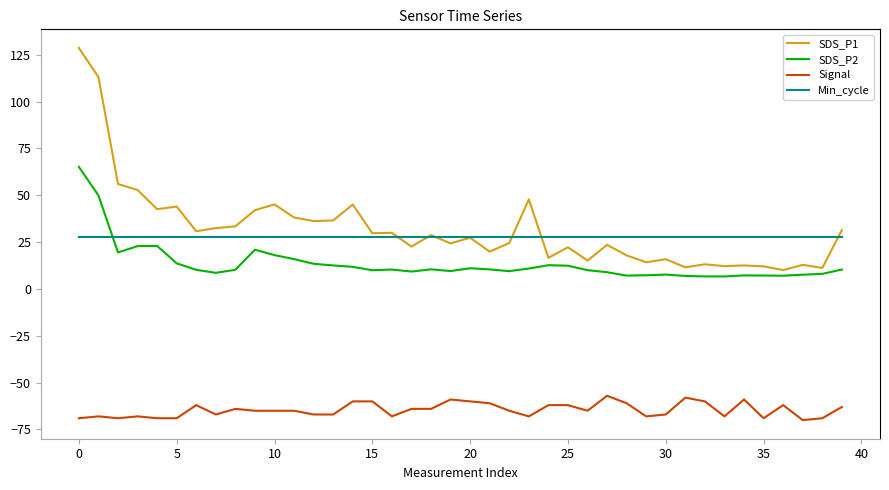

What is the sum of all Min_cycle values?

1120.0